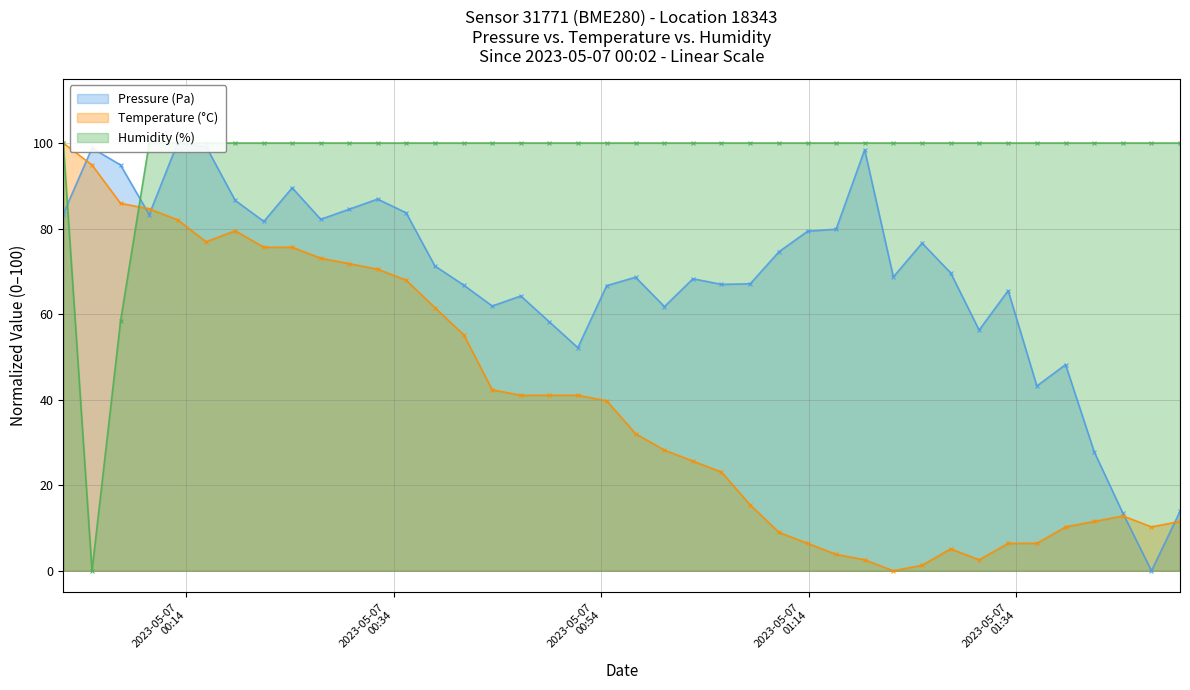

What is the value of the Temperature (°C) point at the 40th from the left?

11.5